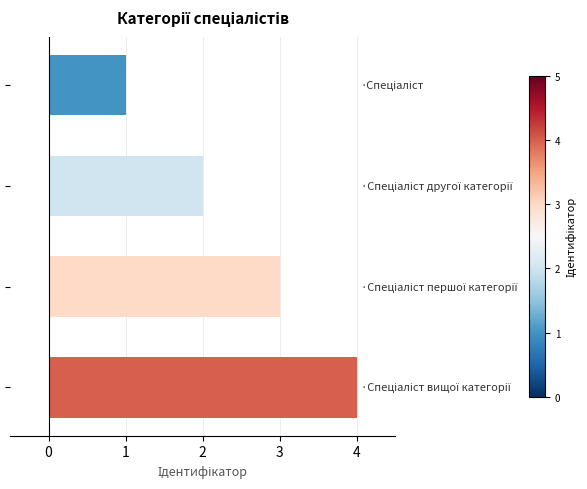

What is the maximum value shown in the chart?

4